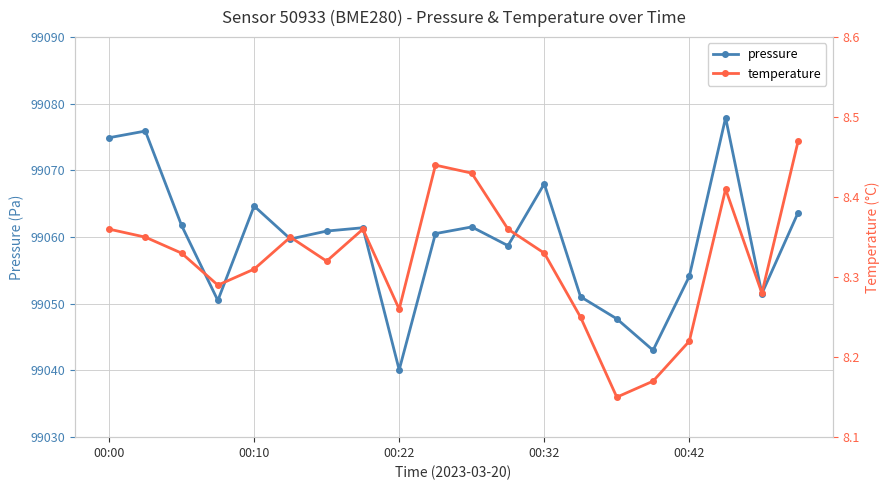

Is it true that pressure equals 163939.9 at 00:10?

False